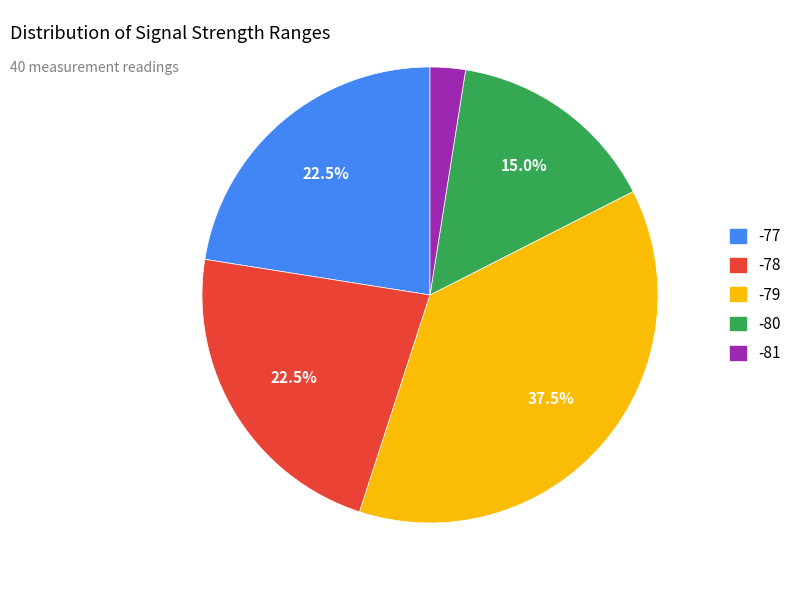

To the nearest percent, what is the average slice percentage?

20%